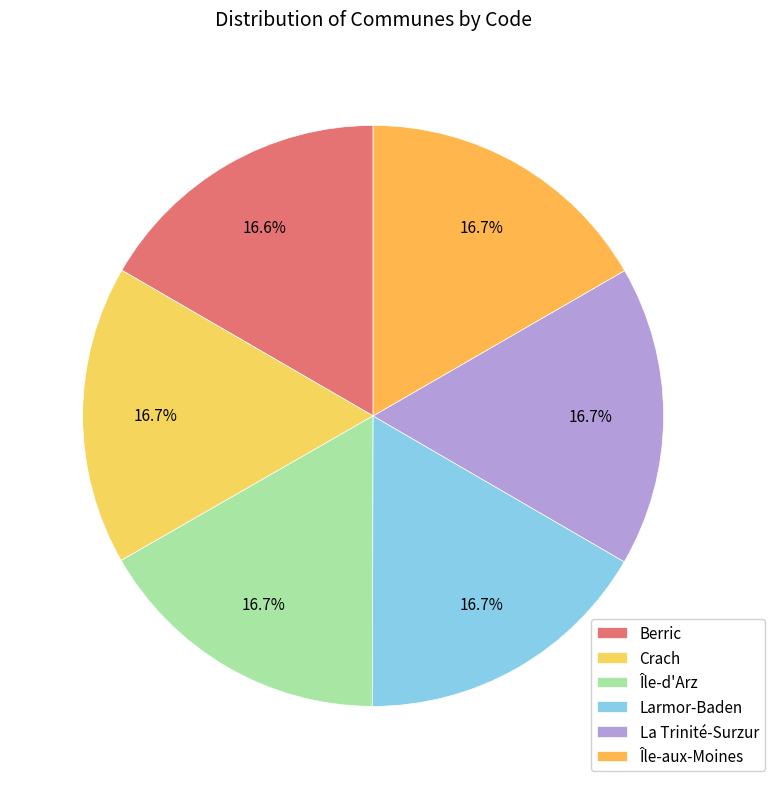

Does any single category account for the majority?

No